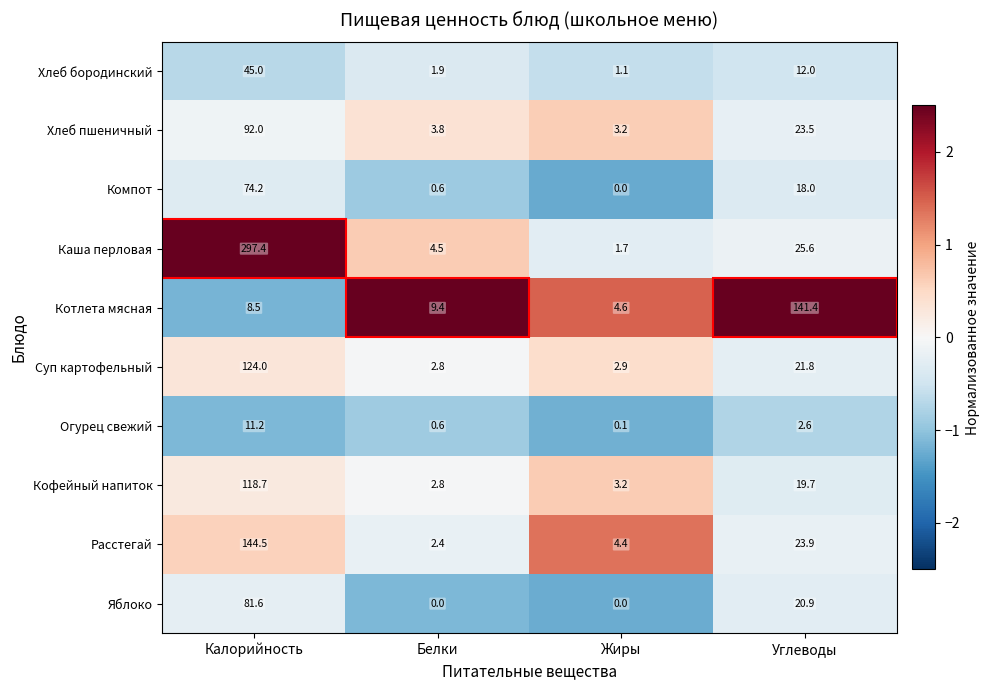

The Яблоко series shows 81.6 at Калорийность. True or false?

True